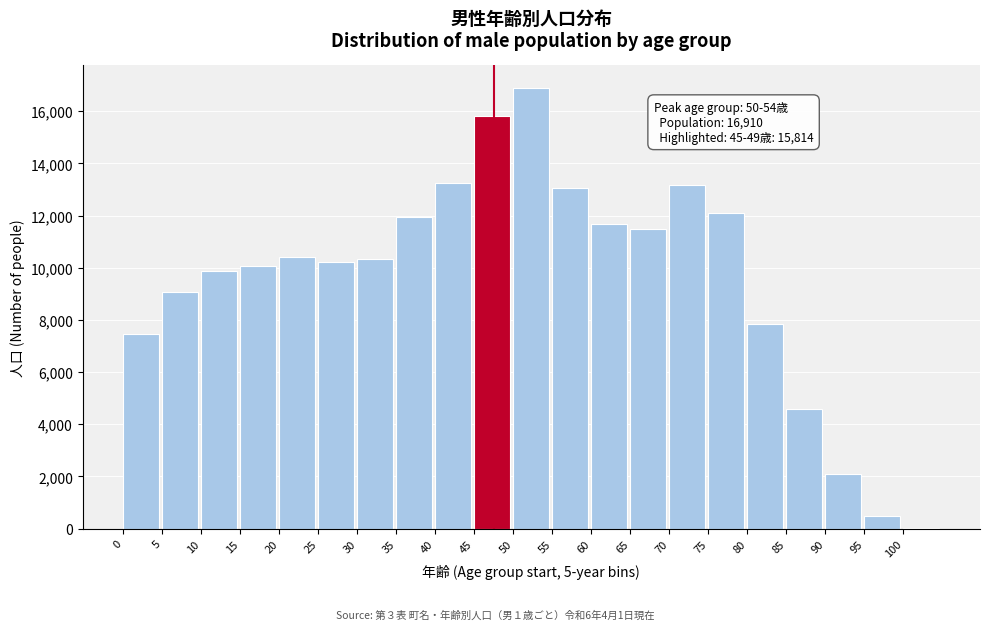

Reading left to right, extract all data points from this chart.

0=7453	5=9087	10=9860	15=10081	20=10416	25=10230	30=10332	35=11956	40=13257	45=15814	50=16910	55=13052	60=11665	65=11492	70=13179	75=12116	80=7837	85=4575	90=2078	95=476	100=40